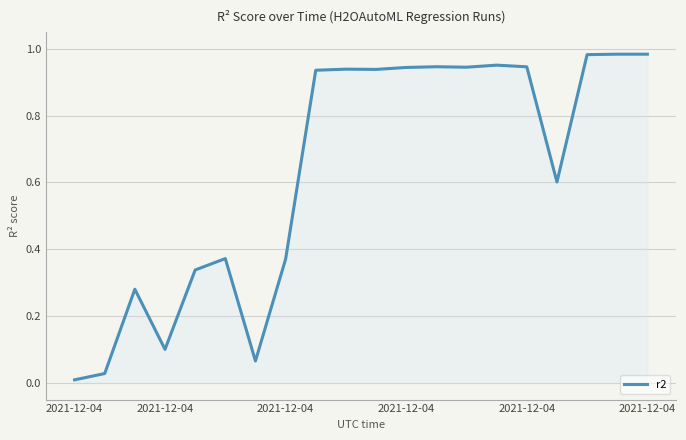

List the labels in order of value, smallest first.

2021-12-04, 2021-12-04, 6, 2021-12-04, 2021-12-04, 2021-12-04, 7, 2021-12-04, 16, 8, 10, 9, 11, 13, 15, 12, 14, 17, 18, 19